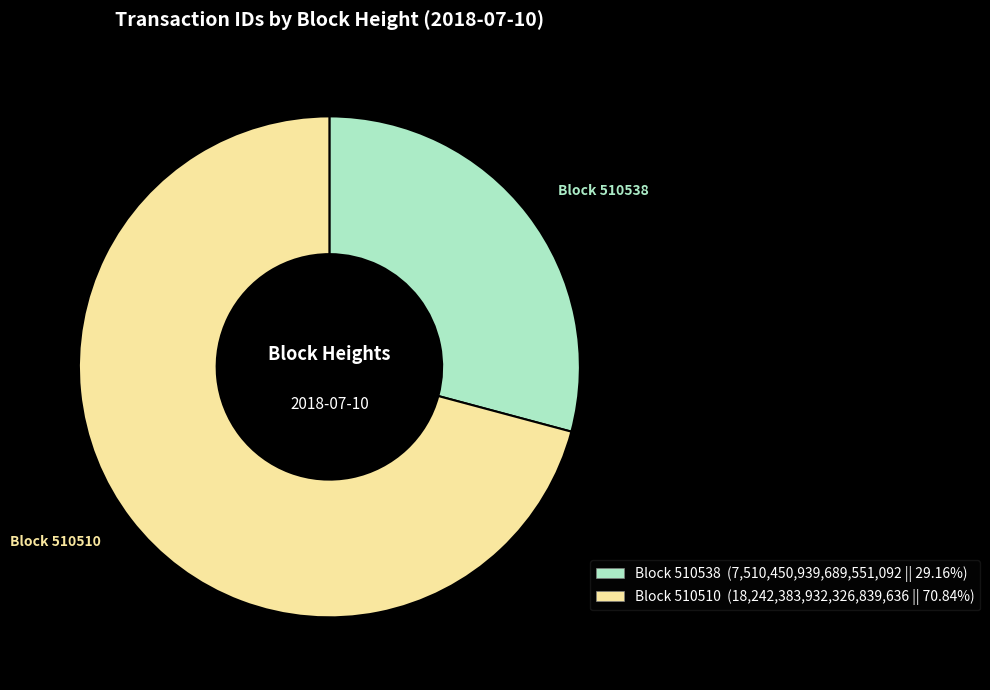

Between Block 510510 and Block 510538, which is larger?

Block 510510